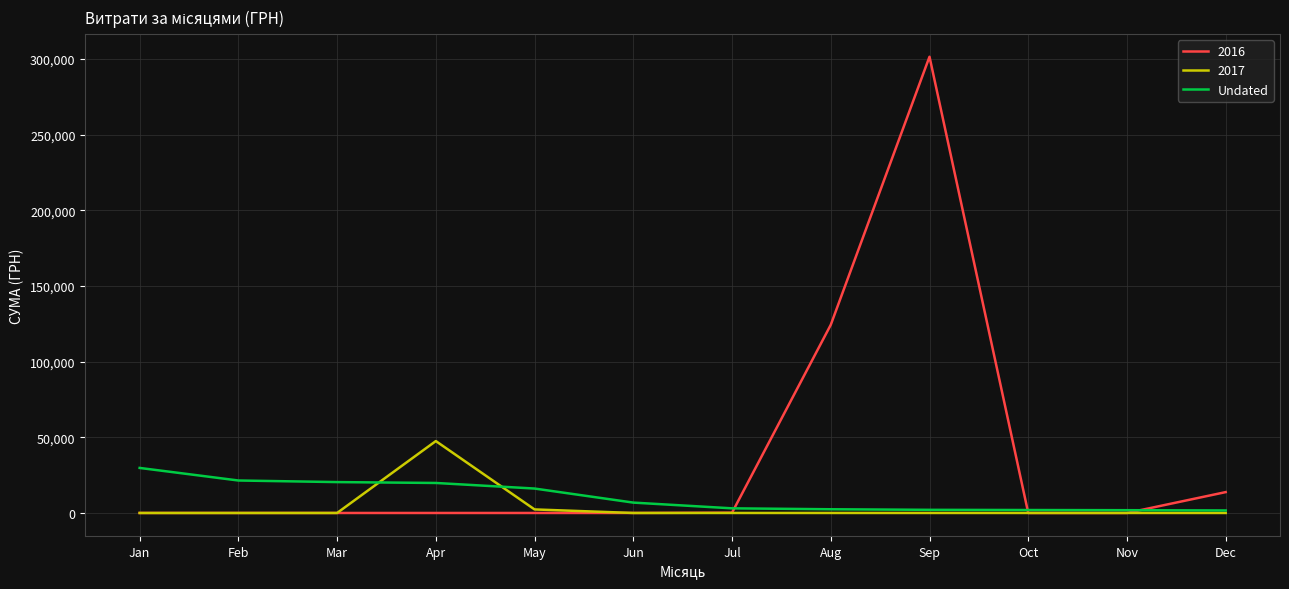

Which series has the largest range (max minus min)?

2016